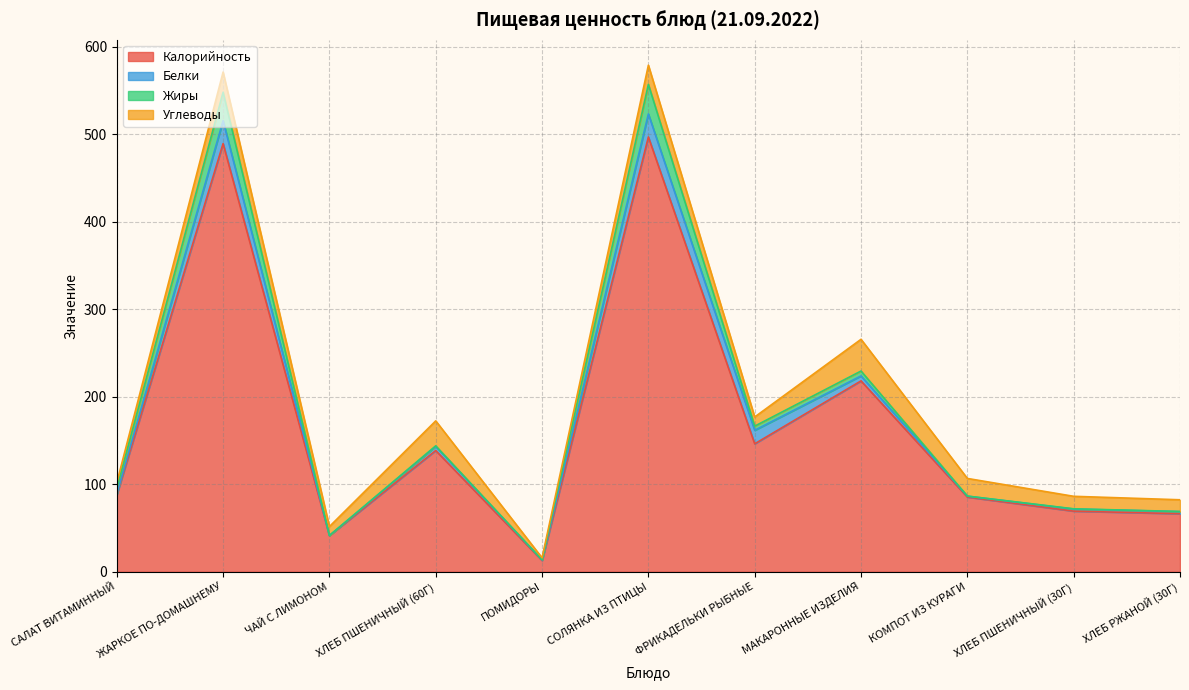

How many lines are shown in the chart?

4